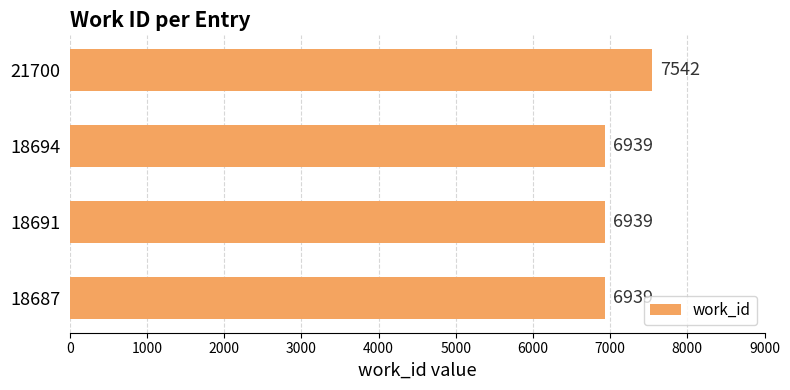

True or false: the data shows 3856 at 18687.

False